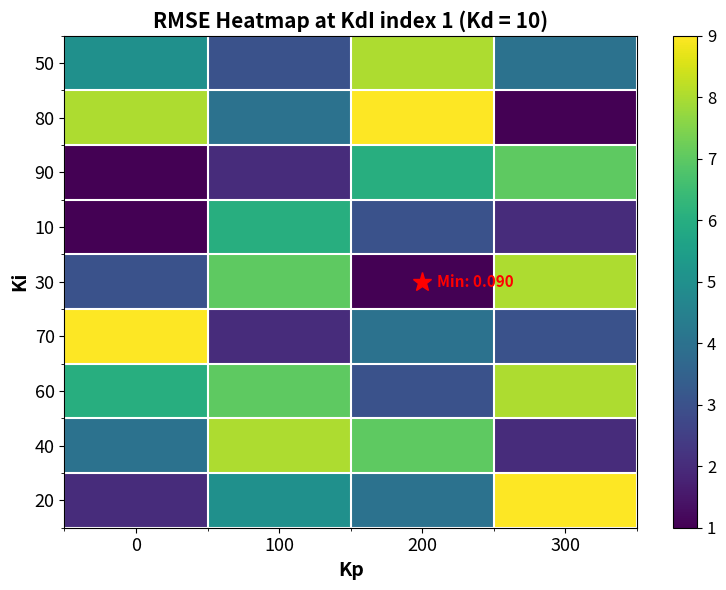

What is the difference between the highest and lowest values at 300?

8